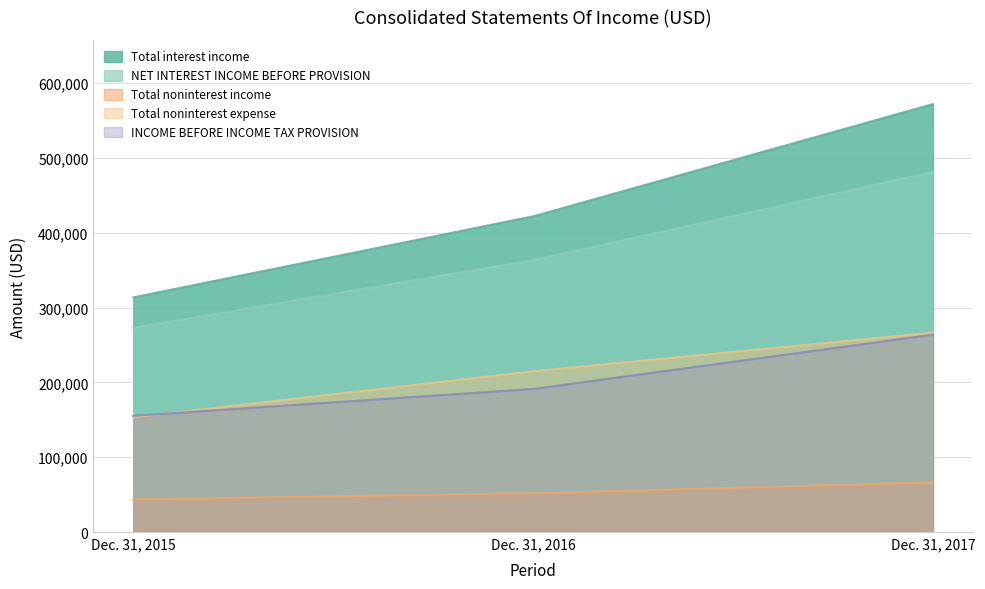

What is the approximate value of INCOME BEFORE INCOME TAX PROVISION at Dec. 31, 2015?

155349.0